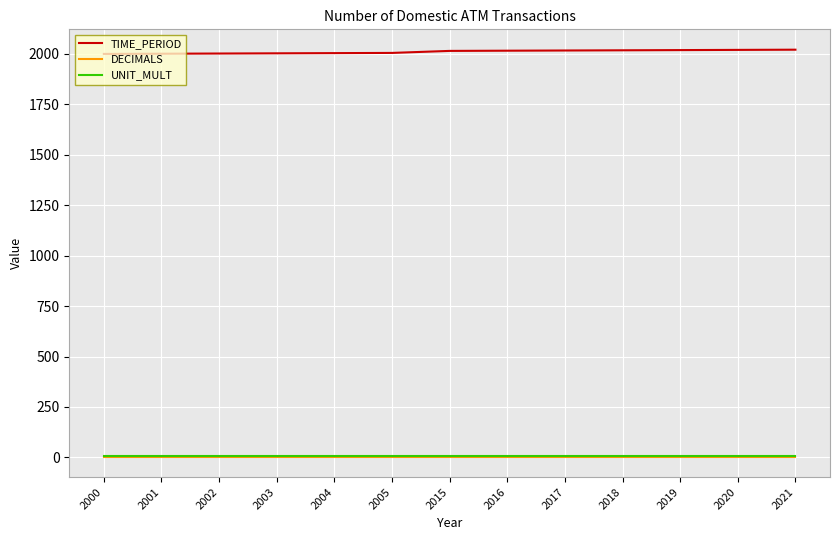

What is the difference between the maximum and second lowest values in the TIME_PERIOD series?

20